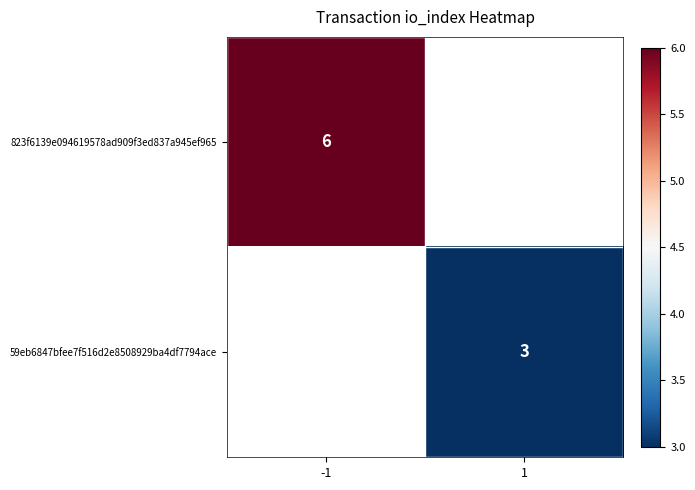

What is the smallest value displayed?

3.0